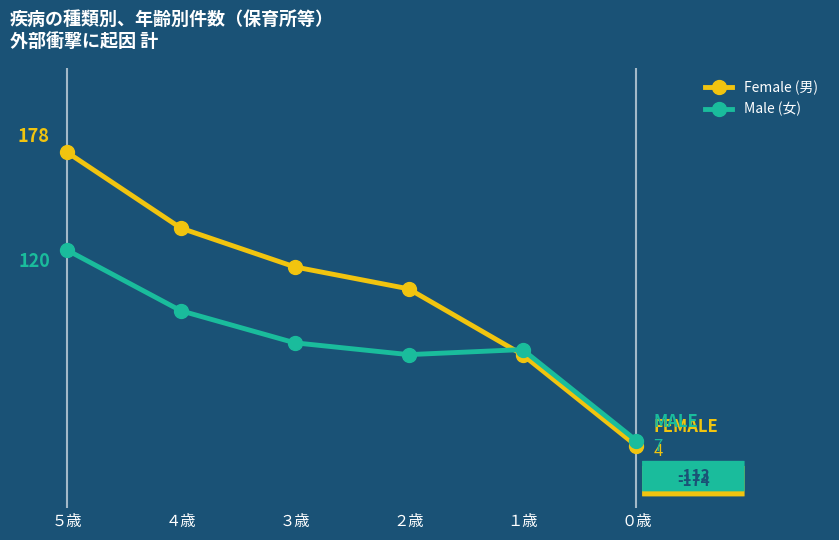

Which series ends up on top after the final intersection of Male (女) and Female (男)?

Male (女)